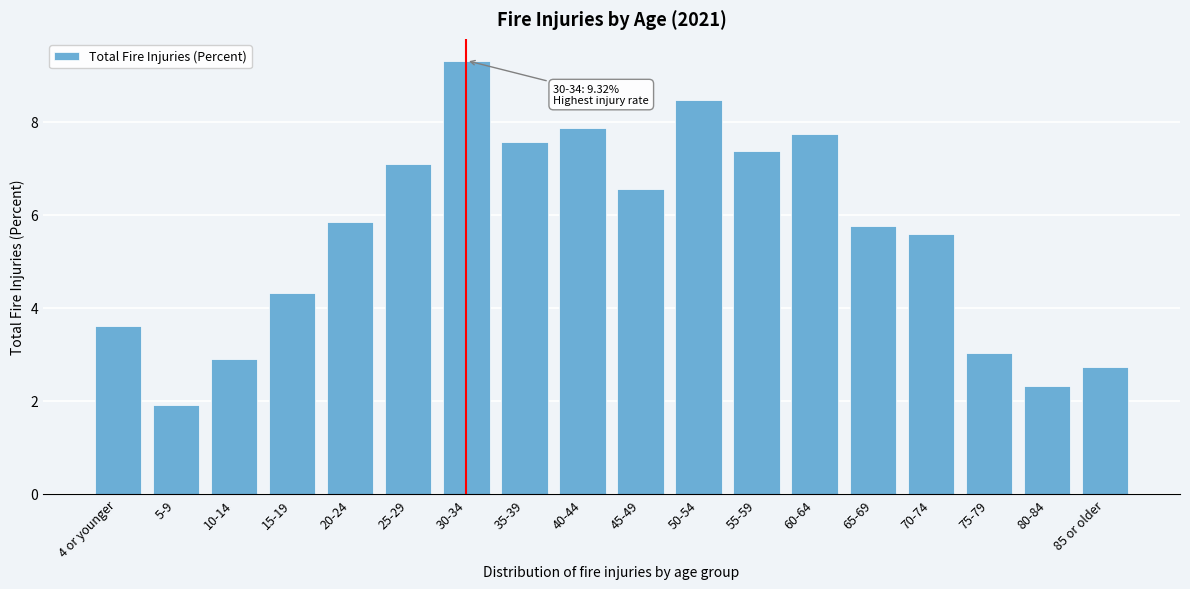

Reading left to right, transcribe all the data shown in this chart.

4 or younger=3.6	5-9=1.9	10-14=2.9	15-19=4.3	20-24=5.9	25-29=7.1	30-34=9.3	35-39=7.6	40-44=7.9	45-49=6.6	50-54=8.5	55-59=7.4	60-64=7.7	65-69=5.8	70-74=5.6	75-79=3.0	80-84=2.3	85 or older=2.7